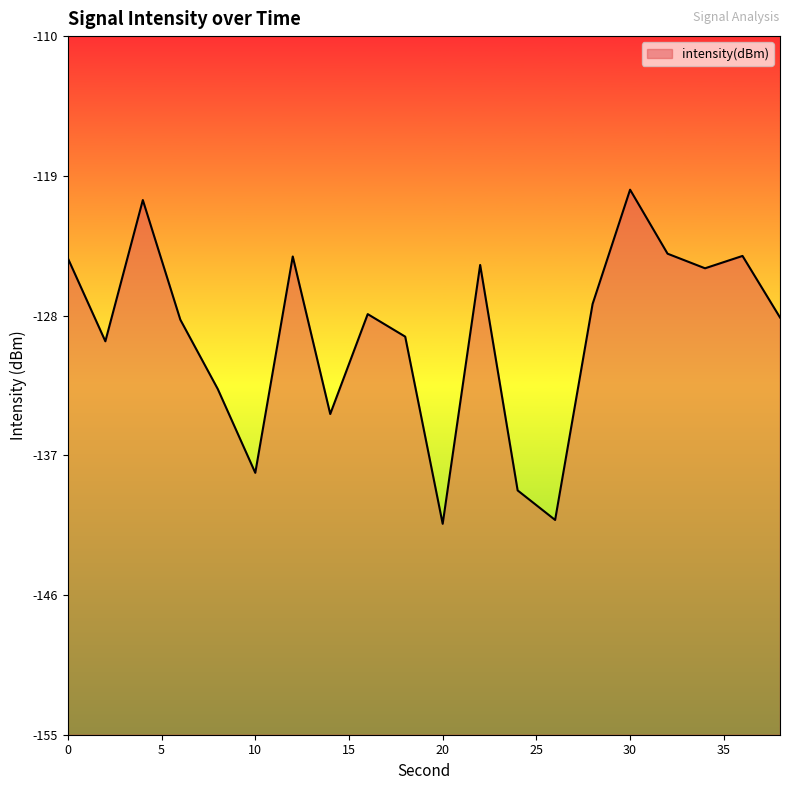

Reading left to right, what are all the values shown in this chart?

0=-124.3	2=-129.7	4=-120.6	6=-128.3	8=-132.7	10=-138.1	12=-124.2	14=-134.3	16=-127.9	18=-129.4	20=-141.4	22=-124.7	24=-139.3	26=-141.2	28=-127.3	30=-119.9	32=-124.0	34=-125.0	36=-124.2	38=-128.1